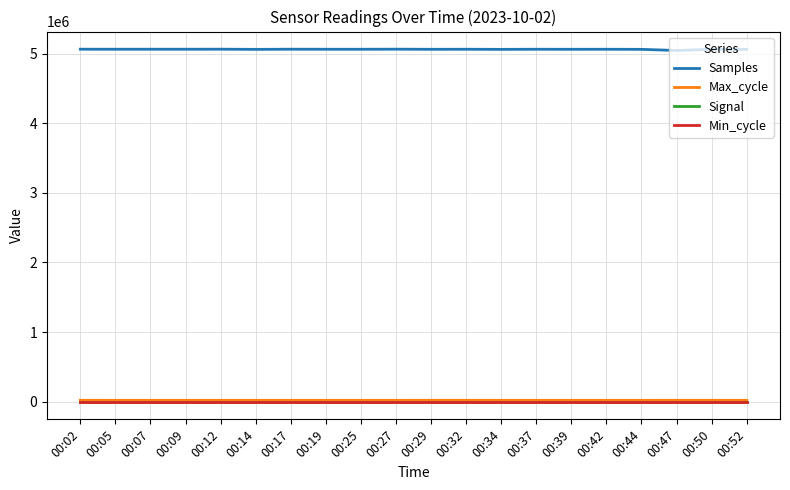

What is the greatest value displayed?

5063694